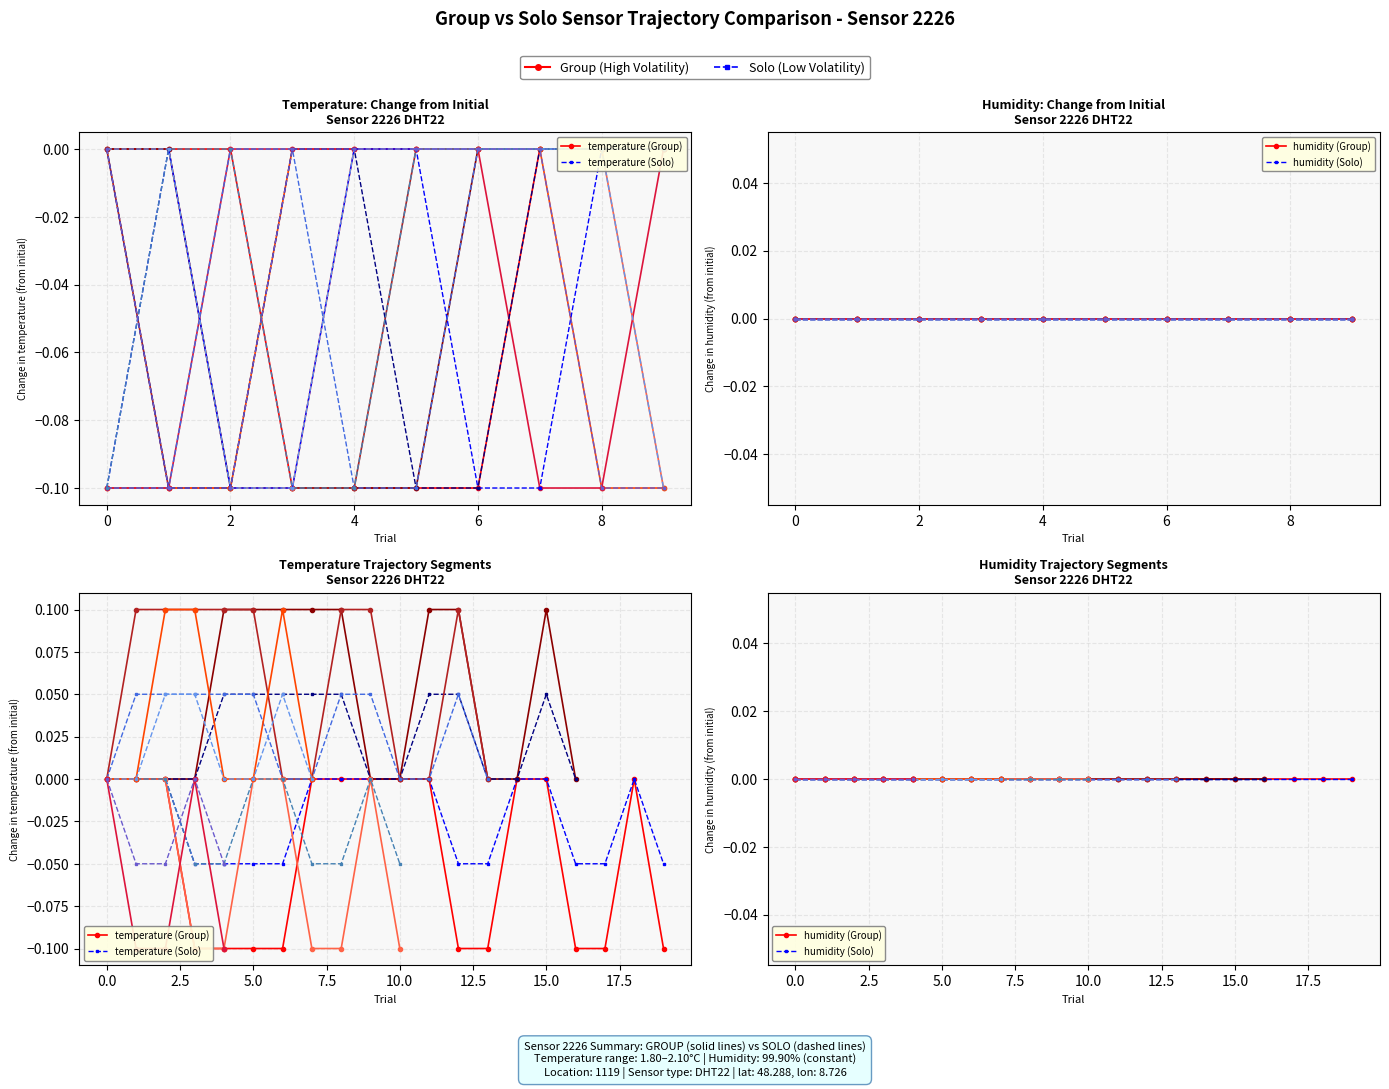

True or false: humidity (Solo) and humidity (Group) cross at least once.

False